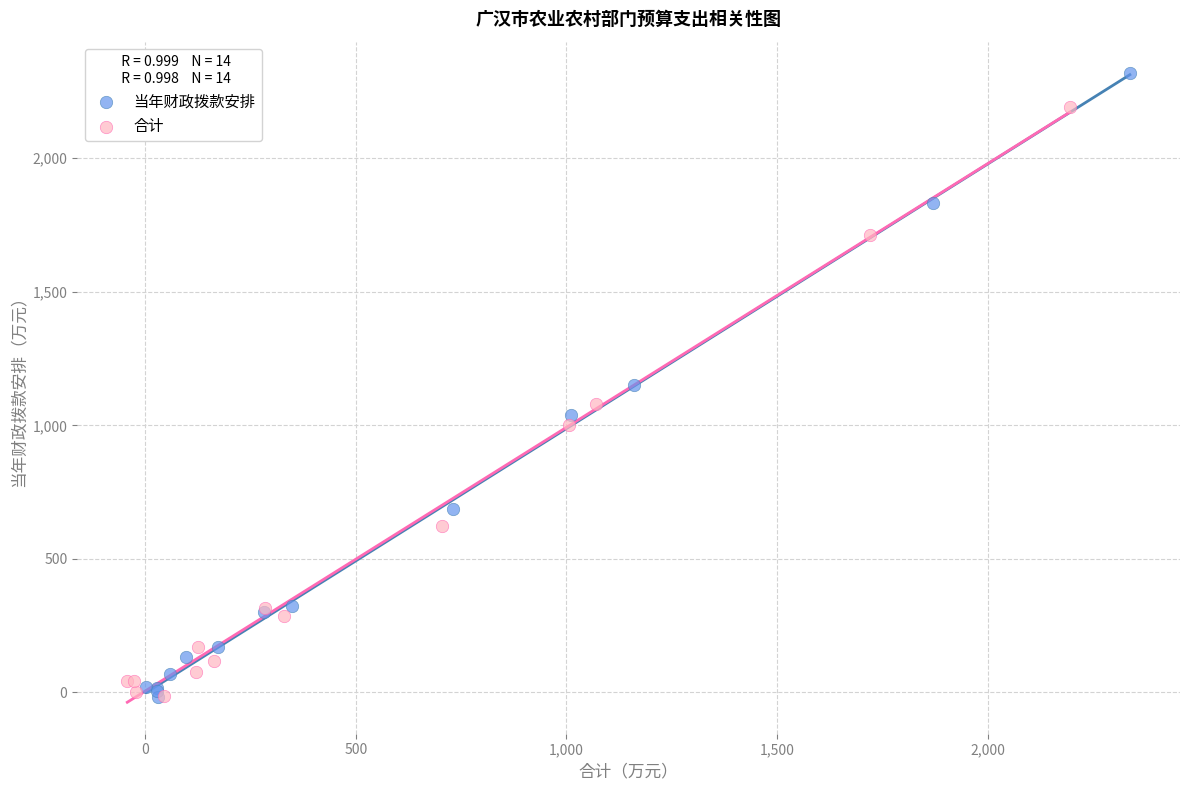

Which series reaches the maximum Y coordinate?

当年财政拨款安排